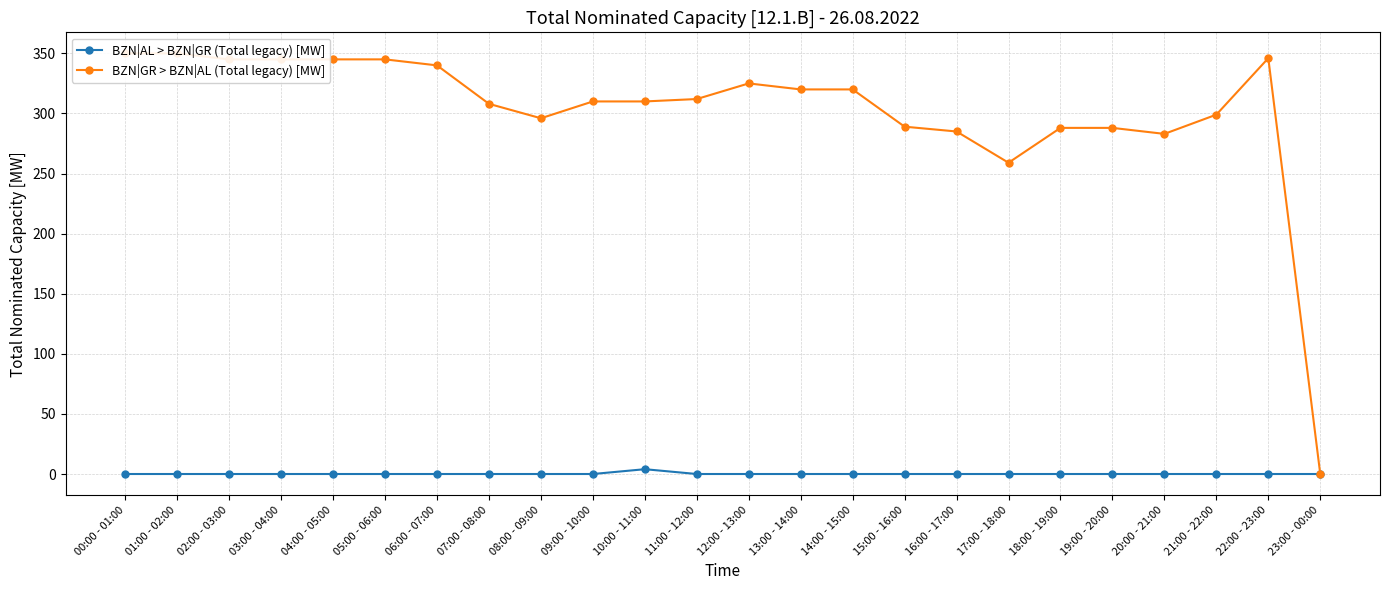

How many values in BZN|GR > BZN|AL (Total legacy) [MW] are above zero?

23